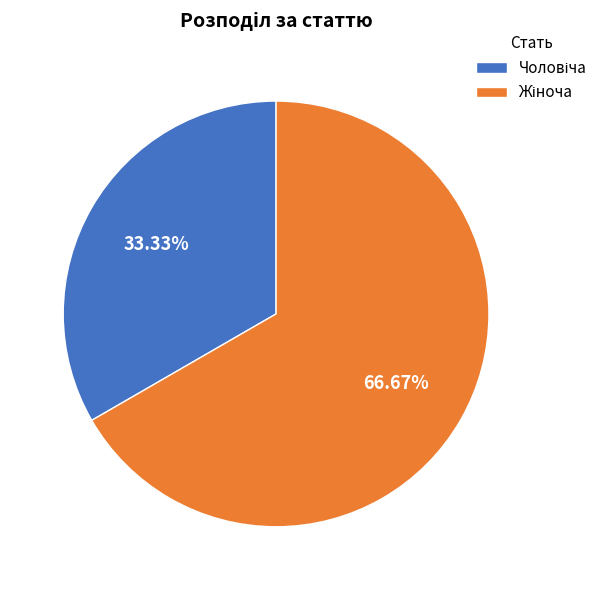

Is there a majority slice in this chart?

Yes